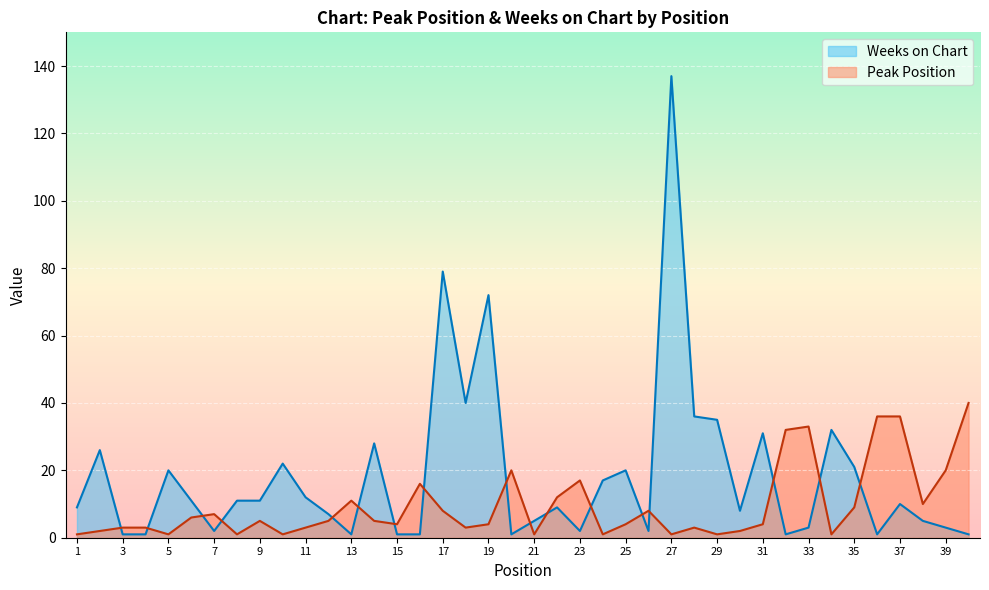

Rank the categories by Peak Position value from lowest to highest.

1, 5, 8, 10, 21, 24, 27, 29, 34, 2, 30, 3, 4, 11, 18, 28, 15, 19, 25, 31, 9, 12, 14, 6, 7, 17, 26, 35, 38, 13, 22, 16, 23, 20, 39, 32, 33, 36, 37, 40